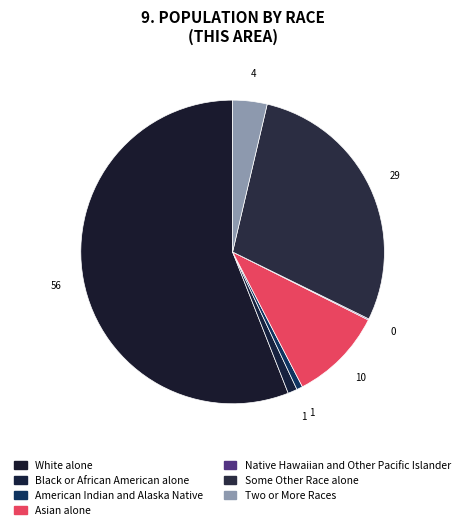

True or false: Asian alone accounts for 2% of the total.

False